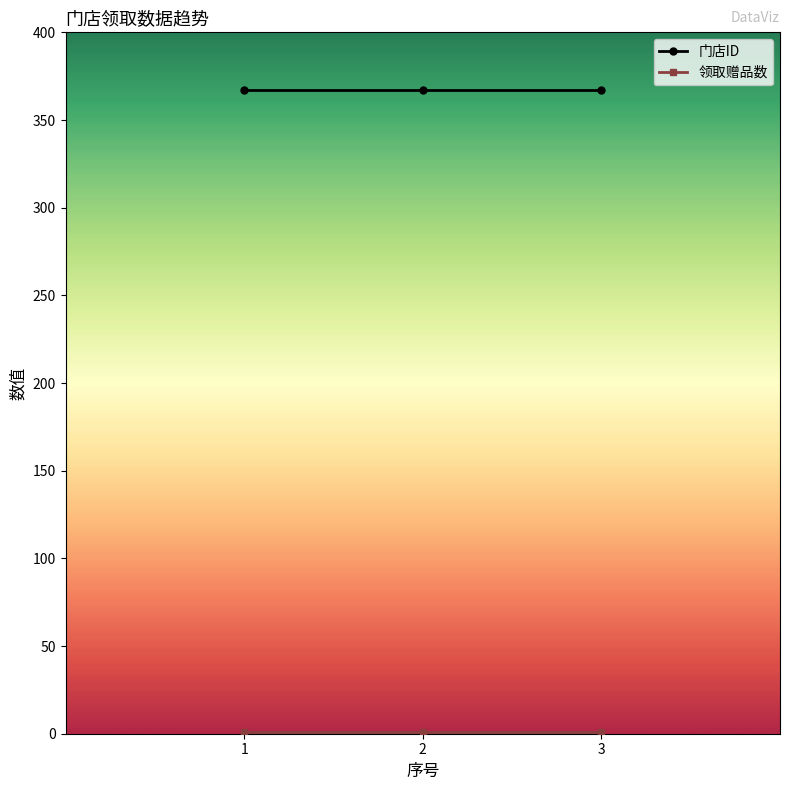

At how many categories does at least one series exceed 6?

3